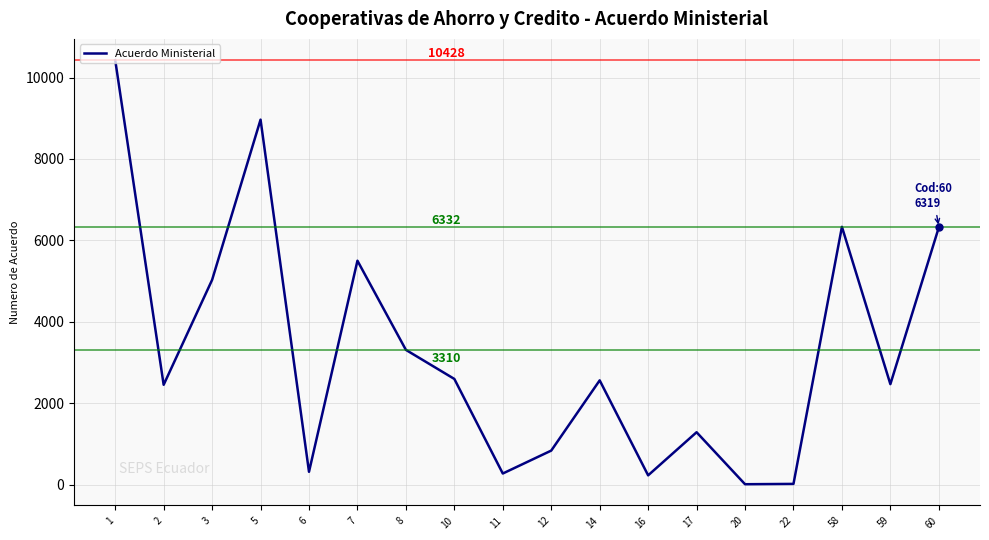

Is it true that the value at 20 is 10?

True